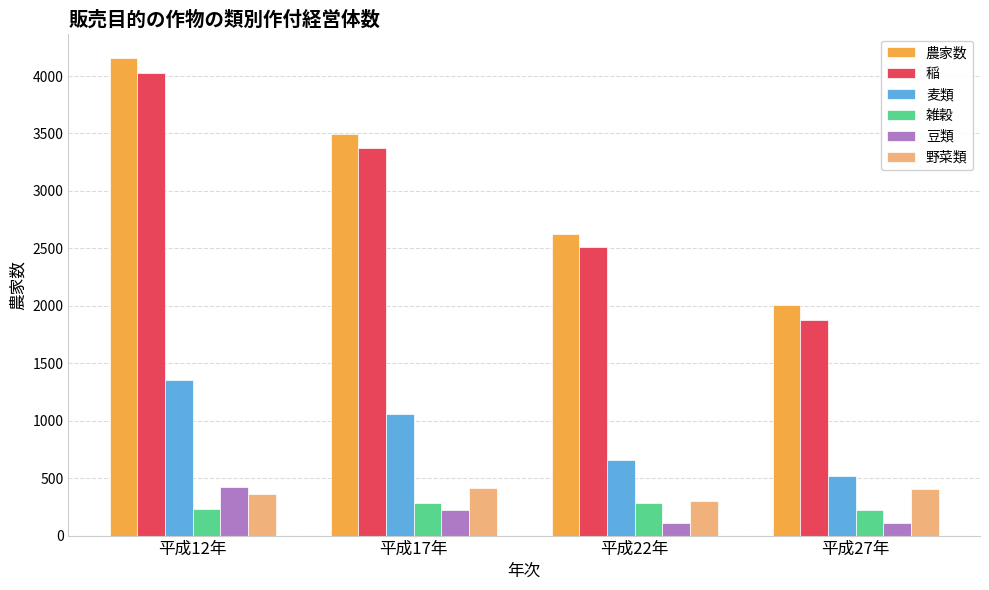

What is the value of the 豆類 bar at the 1st from the left?

419